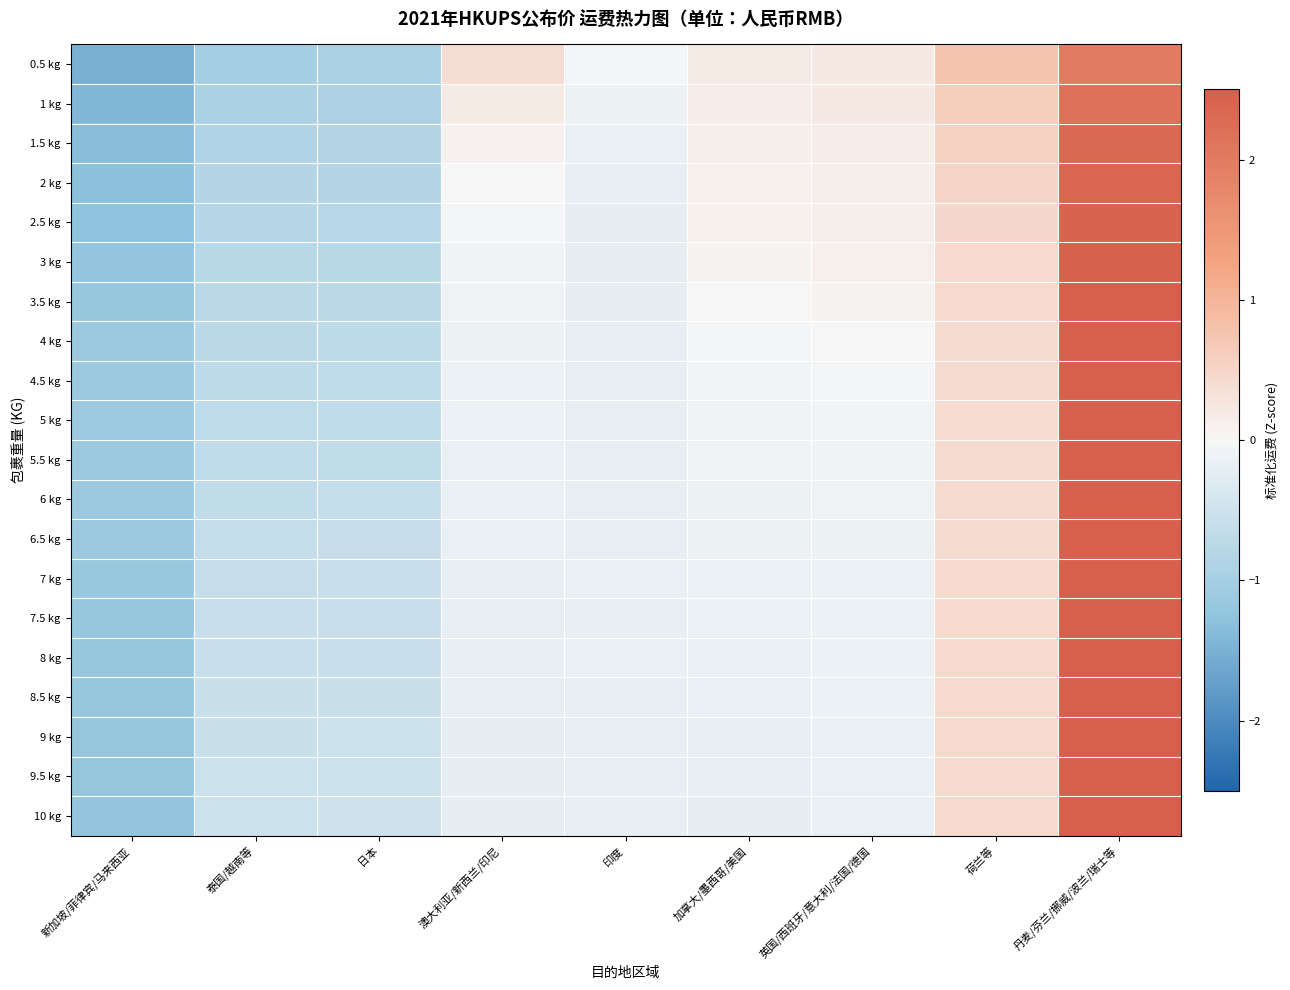

Which has a higher value, 英国/西班牙/意大利/法国/德国 or 荷兰等?

荷兰等